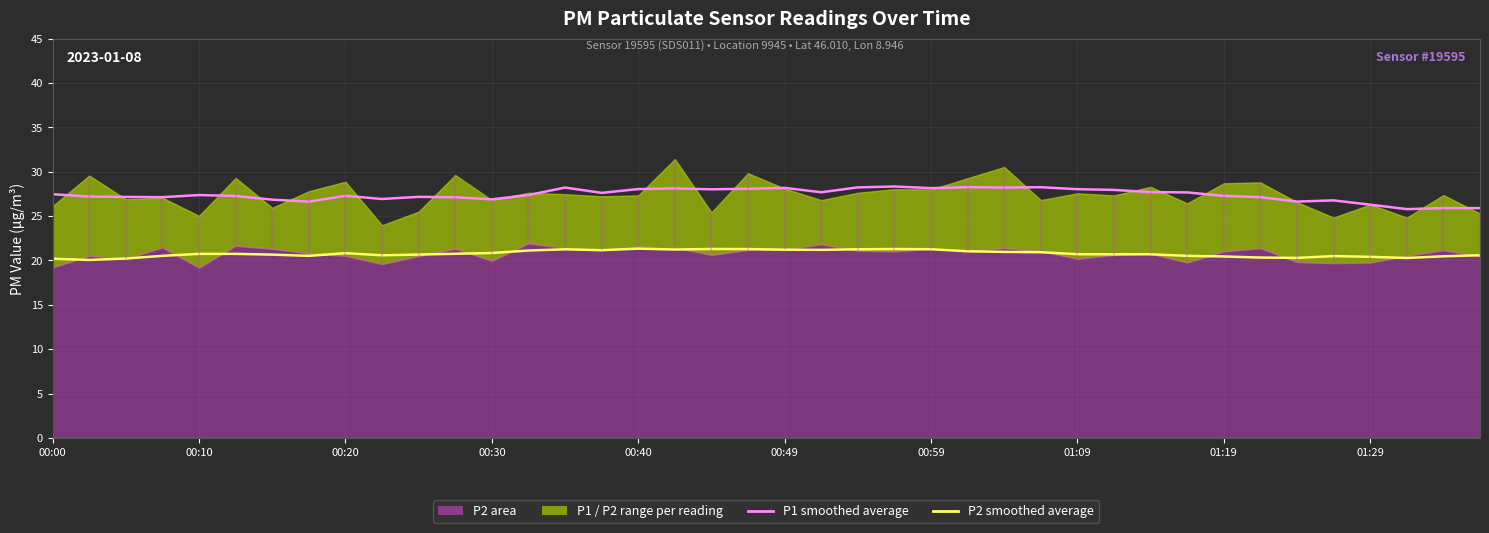

What is the maximum value shown in the chart?

28.3